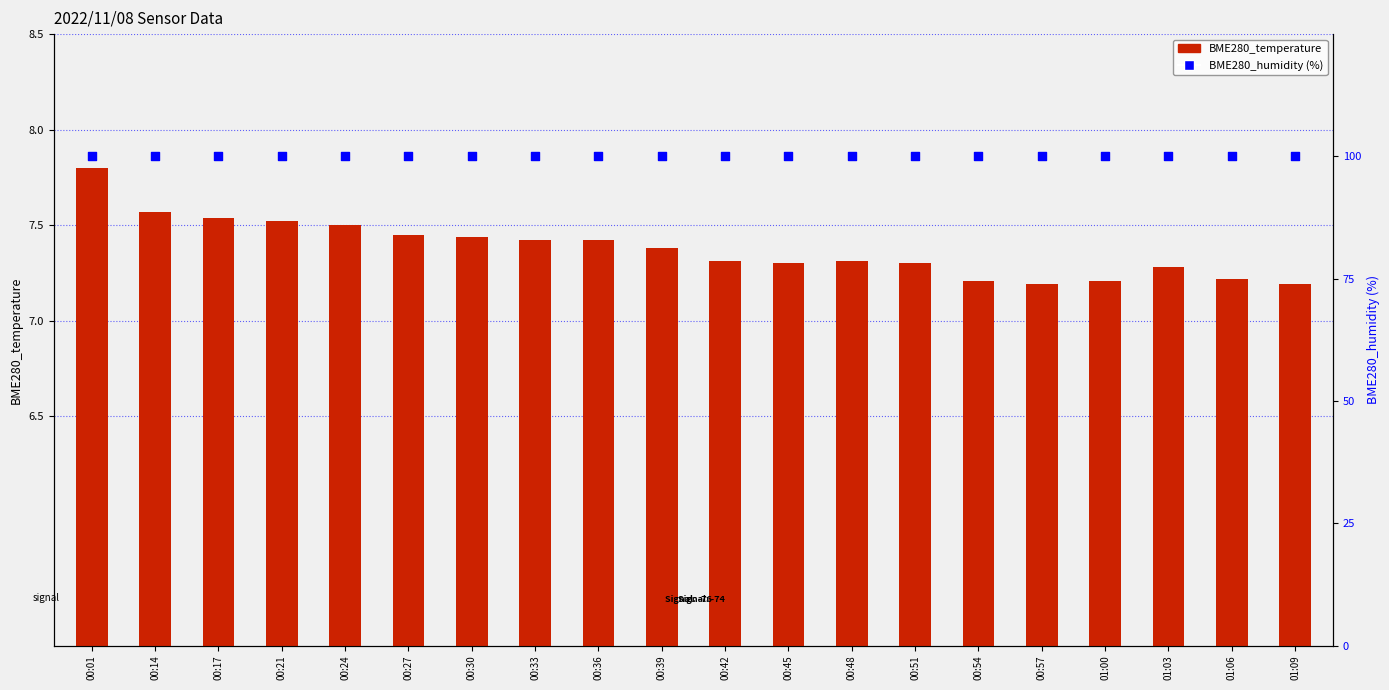

Is the value of BME280_temperature at 00:42 greater than the value of BME280_humidity at 00:30?

No